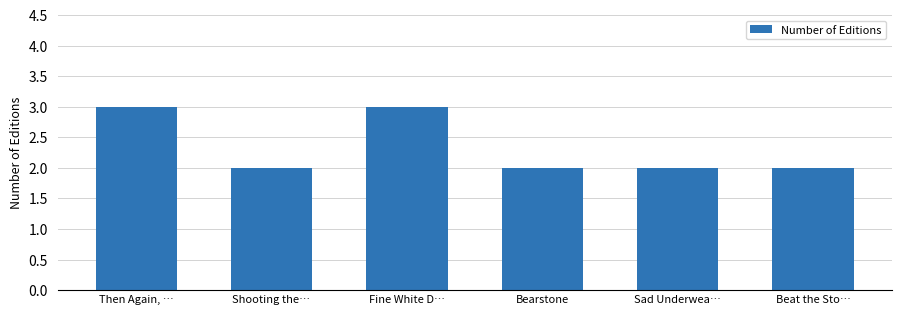

The value at Bearstone is 2. True or false?

True